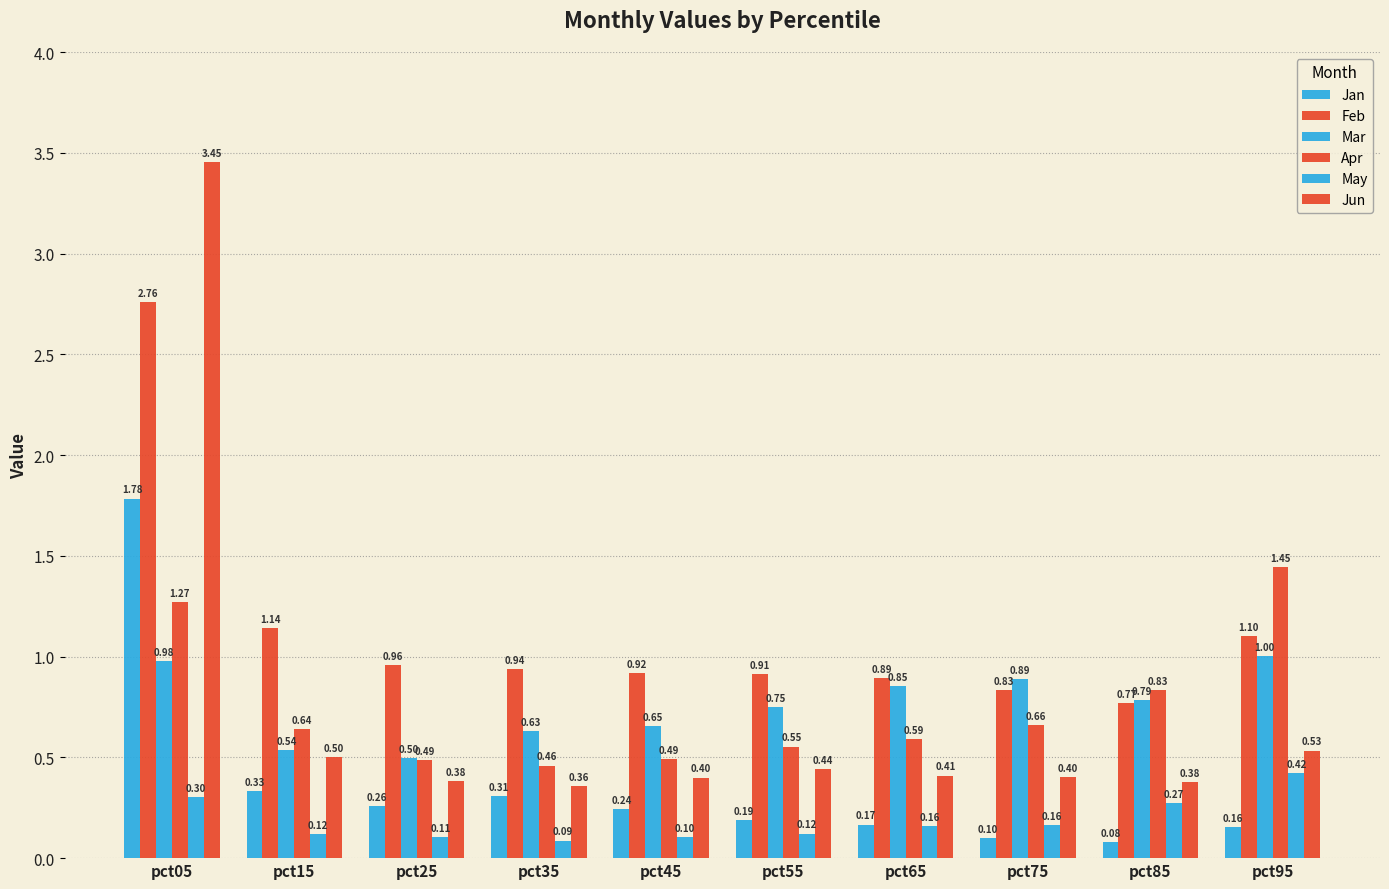

How many series are shown in this chart?

6